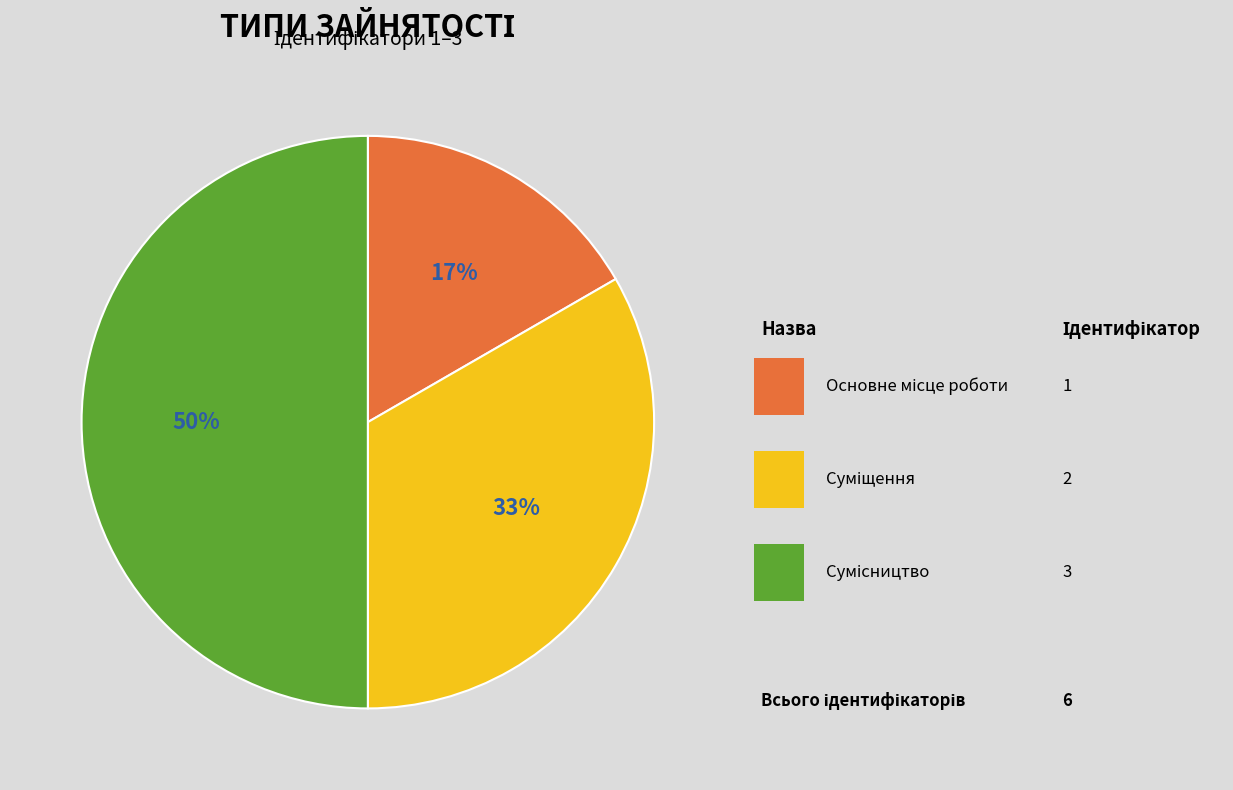

To the nearest percent, what is the difference between the largest and smallest slice percentages?

33%